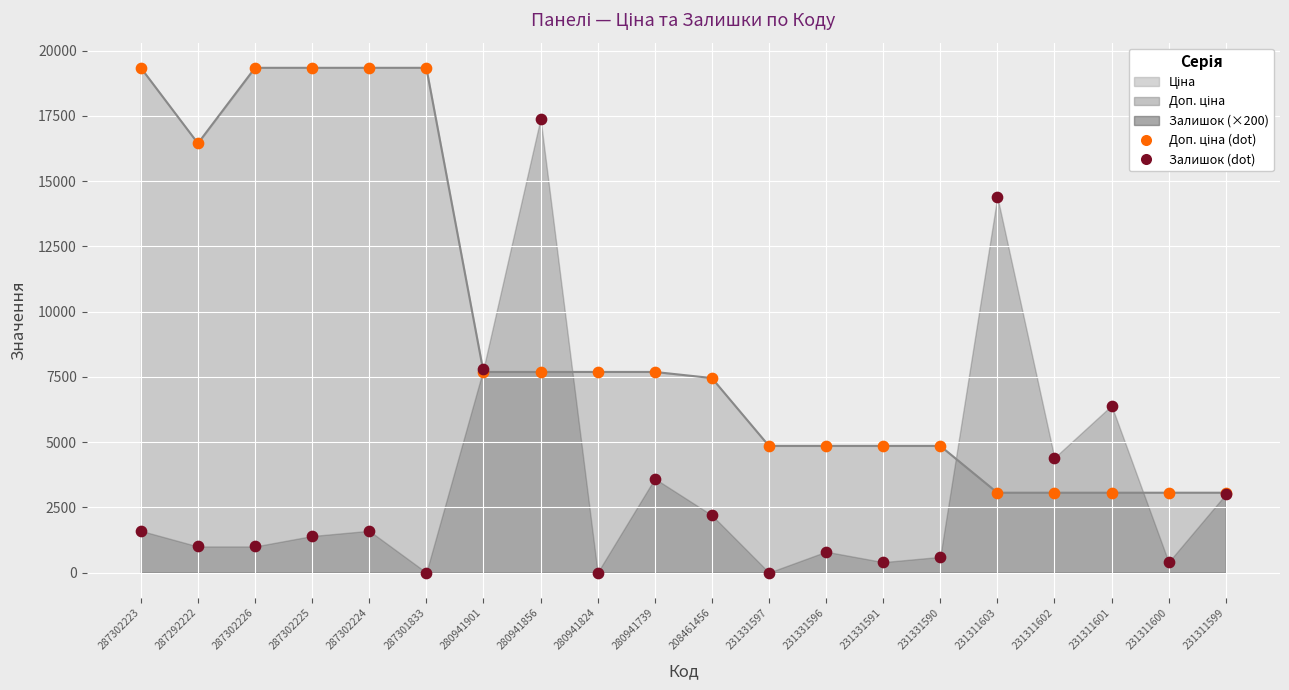

Is the value of Залишок at 231331596 greater than the value of Ціна at 231331591?

No